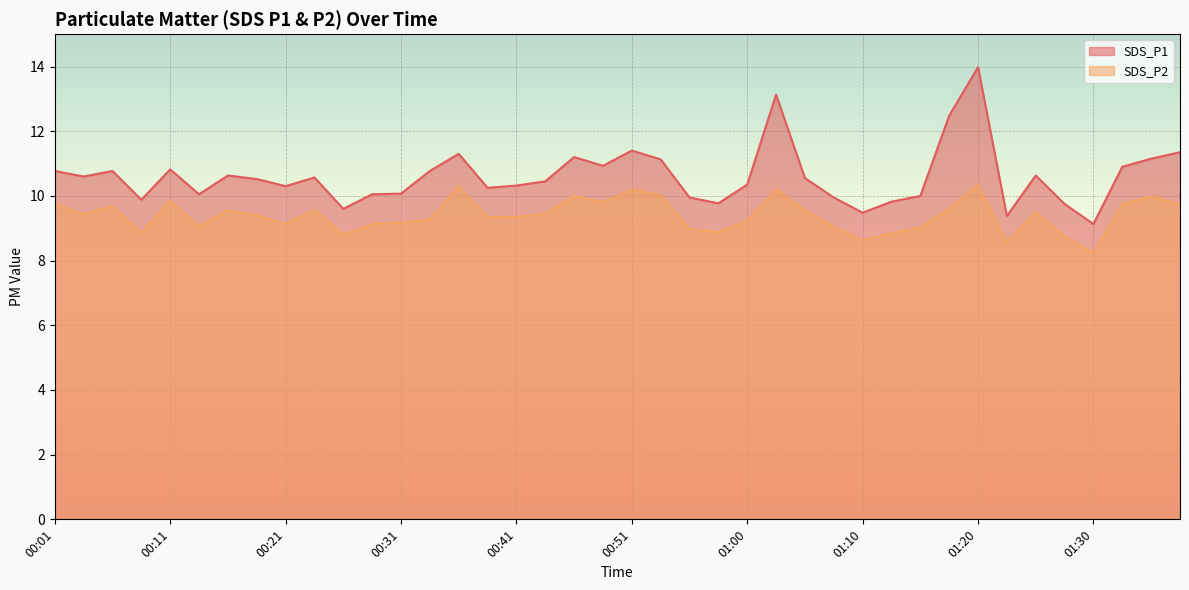

What is the minimum value for SDS_P1?

9.1